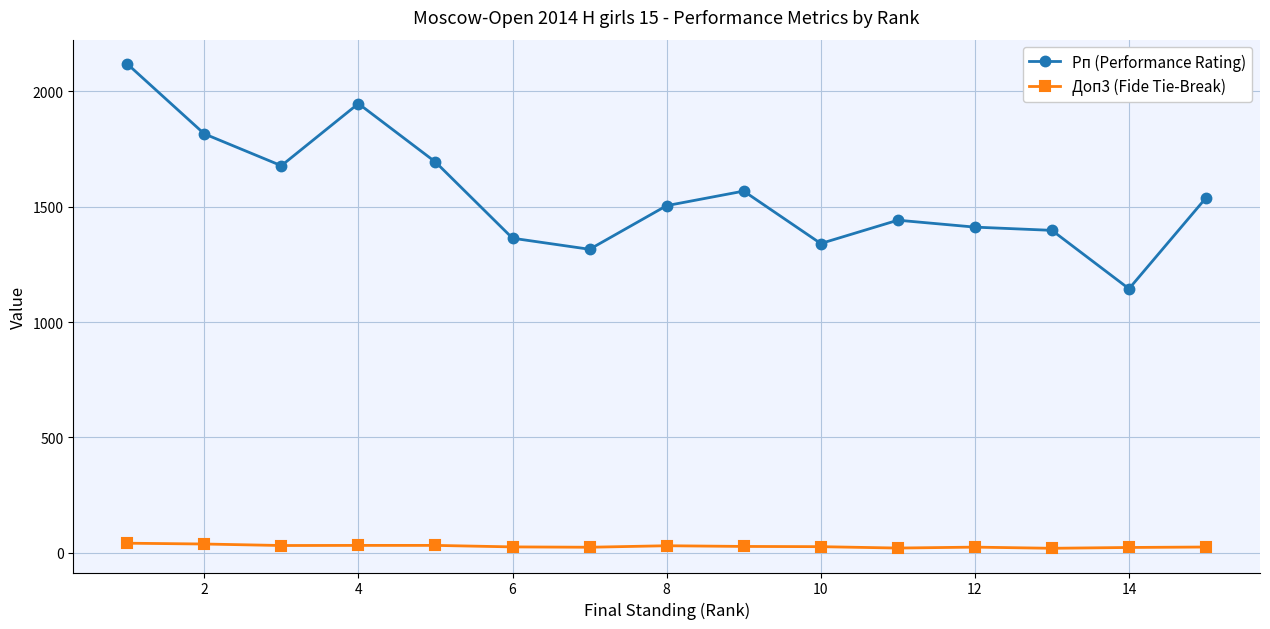

In Рп (Performance Rating), how many points are lower than both neighbors (excluding endpoints)?

4